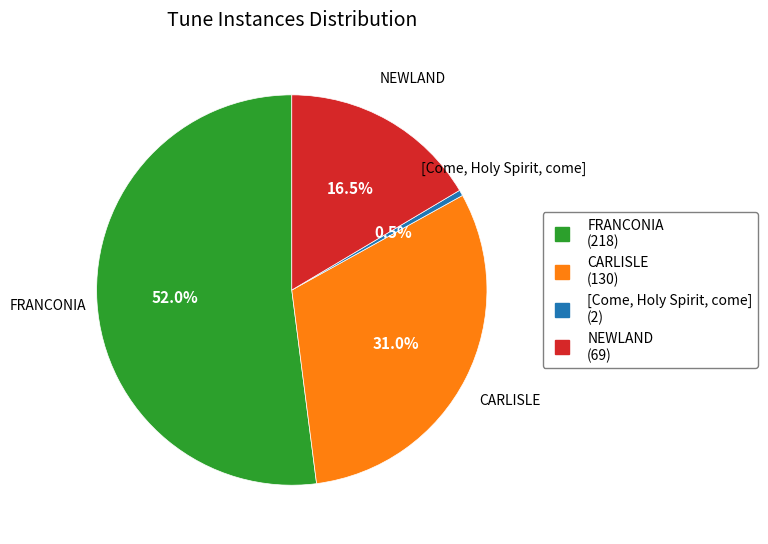

What is the smallest slice in the pie chart?

[Come, Holy Spirit, come]